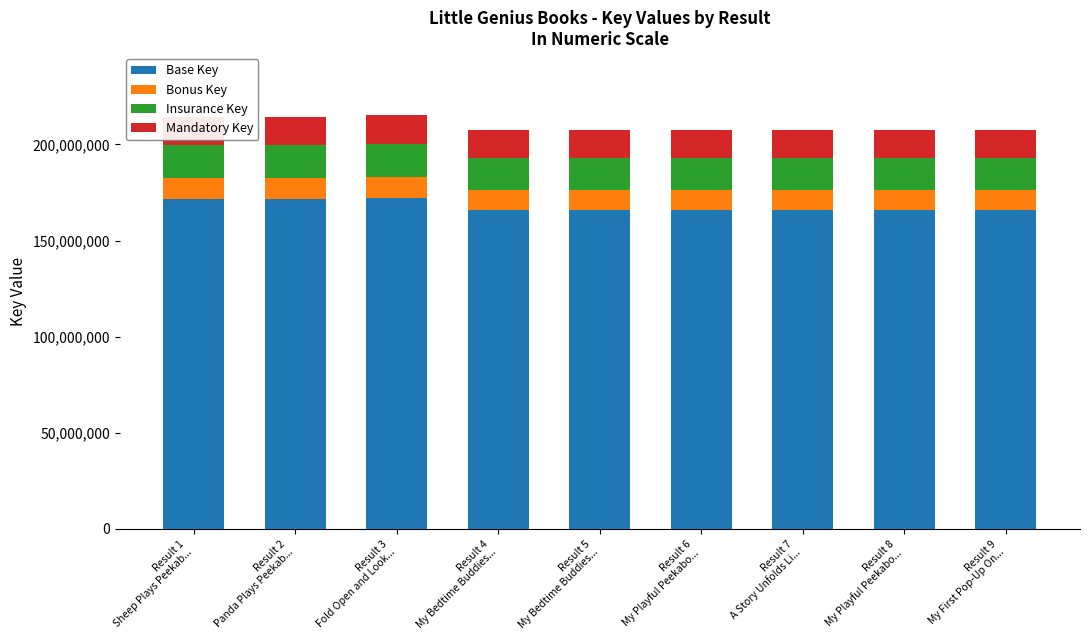

How many distinct data groups are displayed?

4